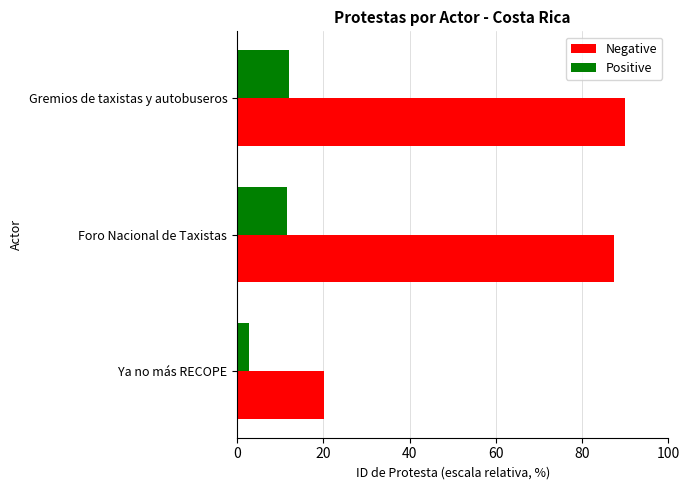

What is the smallest value displayed?

2.7